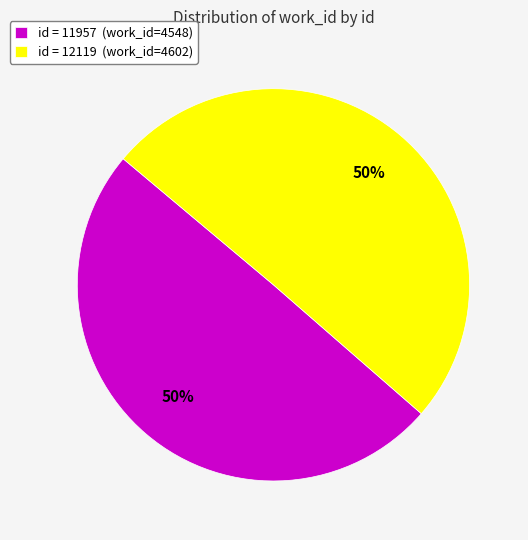

True or false: id = 11957 (work_id=4548) accounts for 50% of the total.

True